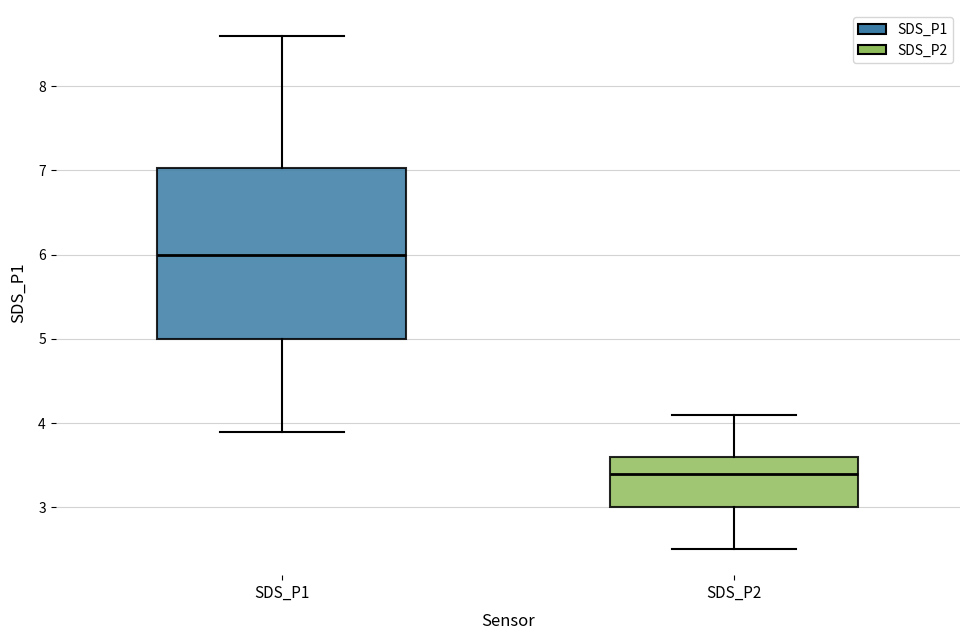

Reading left to right, transcribe this box plot: for each box, give where its median line is, the range the box spans, and where its two whiskers end, as read against the y-axis. The values are not printed on the chart, so give them approximately, as read against the axis.

SDS_P1: median 6.0, box 5.0 to 7.0, whiskers 3.9 to 8.6
SDS_P2: median 3.4, box 3.0 to 3.6, whiskers 2.5 to 4.1